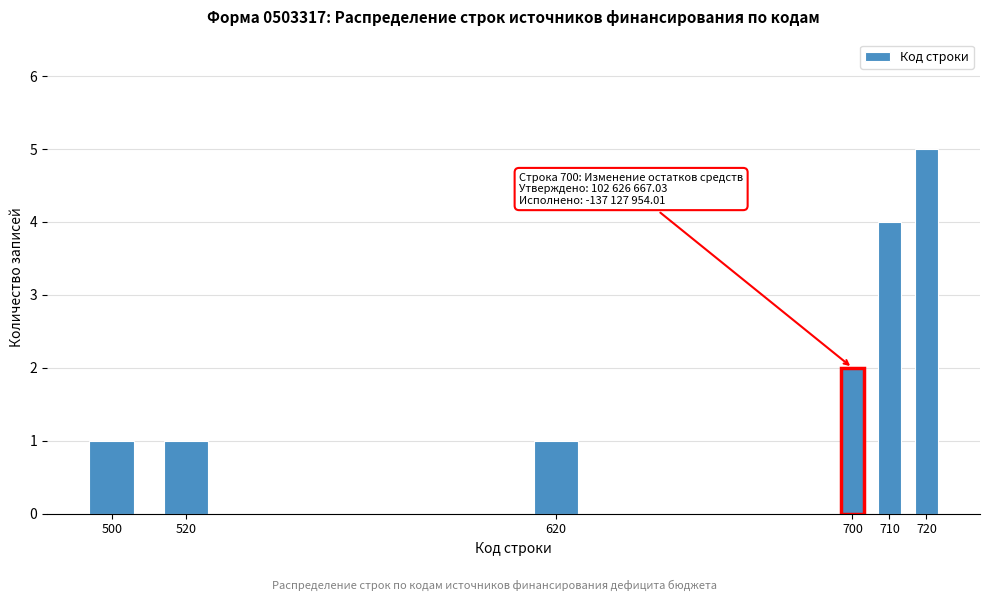

Reading left to right, what are all the values shown in this chart?

500=1	520=1	620=1	700=2	710=4	720=5